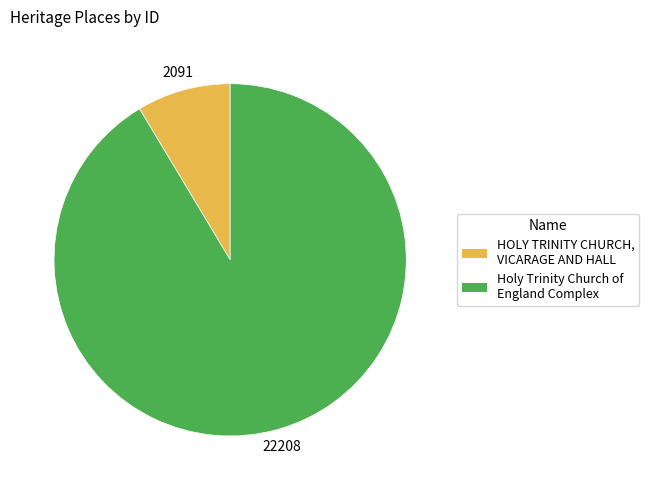

Which category has the smallest portion of the pie?

HOLY TRINITY CHURCH, VICARAGE AND HALL